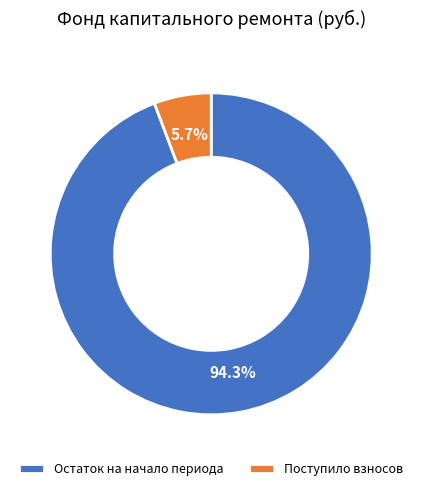

Rank the categories by value from highest to lowest.

Остаток на начало периода, Поступило взносов